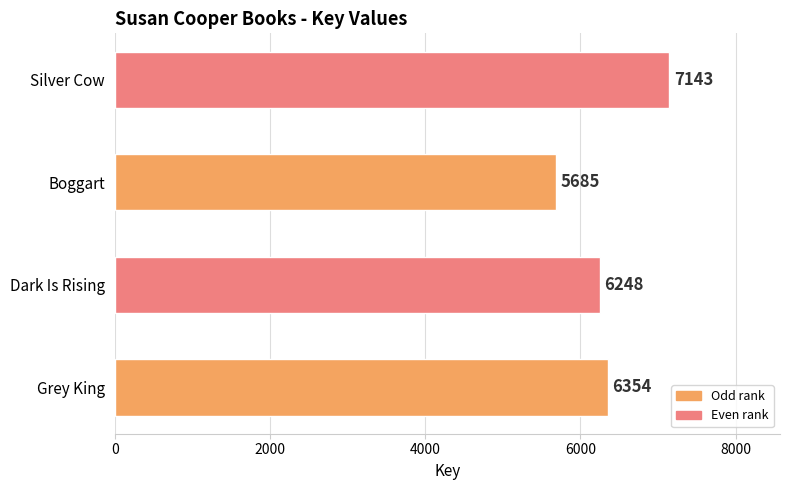

Between Dark Is Rising and Boggart, which is larger?

Dark Is Rising